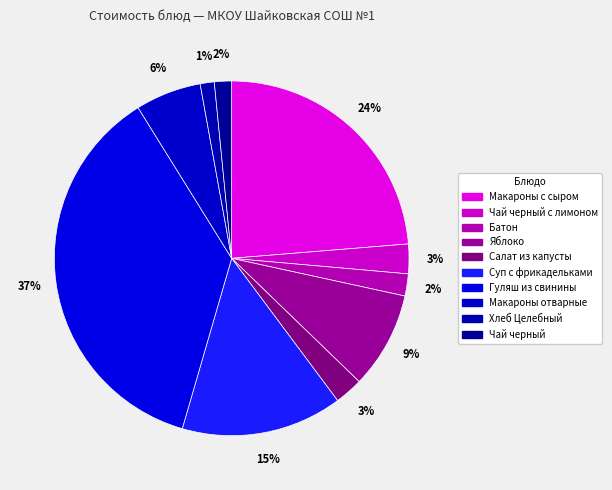

How many slices are in this pie chart?

10